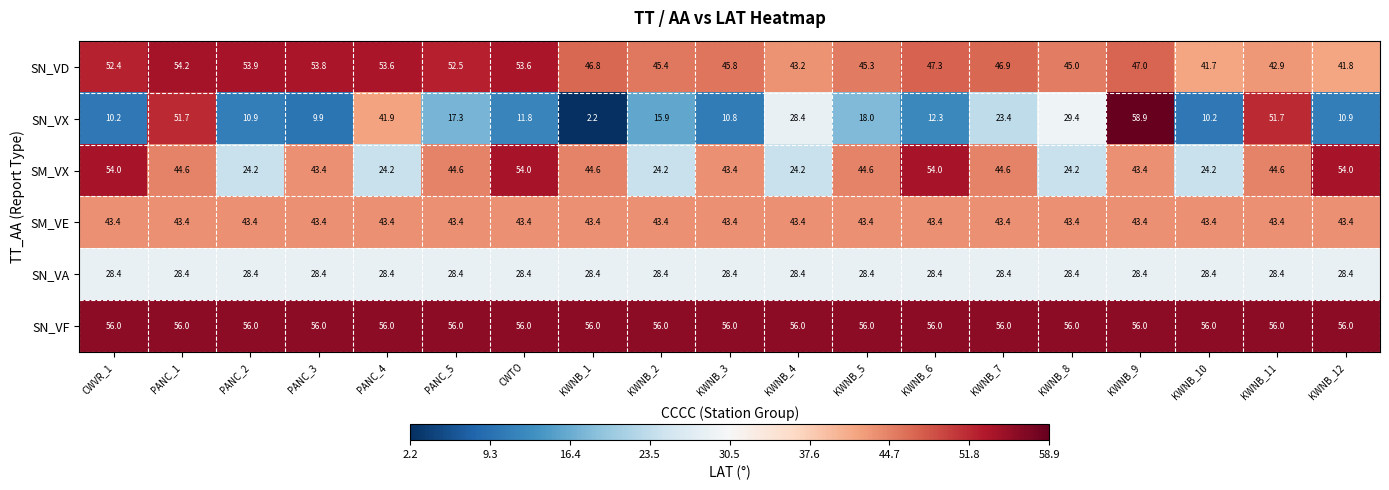

What is the difference between the highest and lowest values at KWNB_4?

31.8